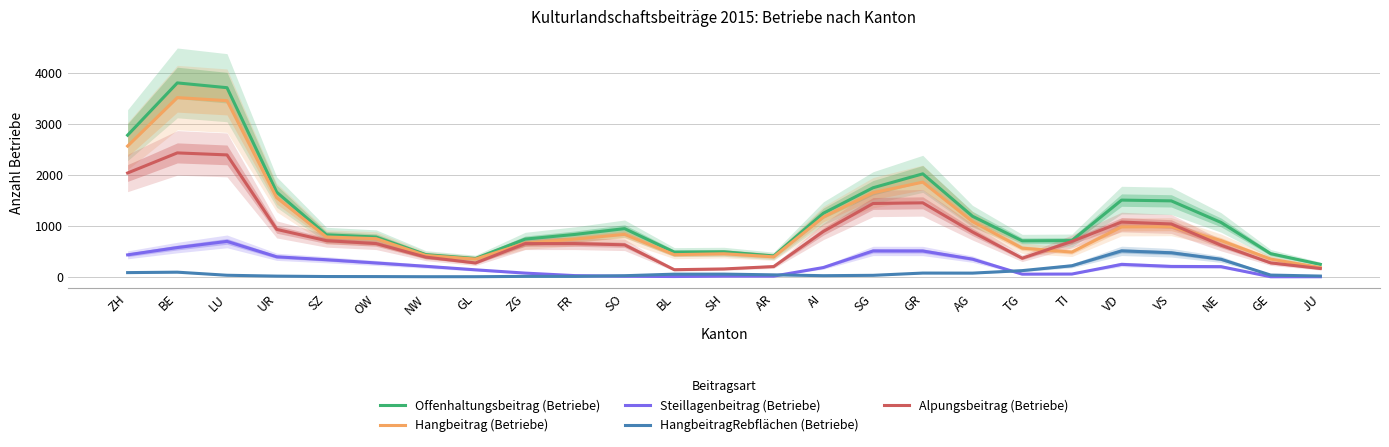

True or false: Alpungsbeitrag (Betriebe) and HangbeitragRebflächen (Betriebe) intersect in this chart.

False